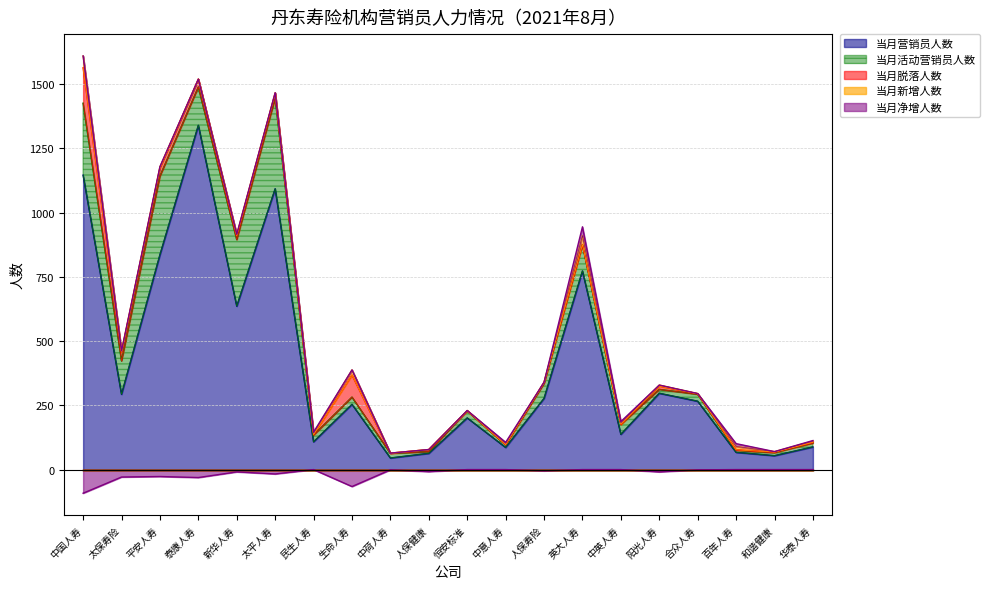

Rank the categories by 当月脱落人数 value from highest to lowest.

中国人寿, 生命人寿, 太保寿险, 平安人寿, 泰康人寿, 太平人寿, 新华人寿, 阳光人寿, 人保健康, 人保寿险, 华泰人寿, 民生人寿, 合众人寿, 百年人寿, 和谐健康, 中荷人寿, 恒安标准, 中意人寿, 英大人寿, 中英人寿